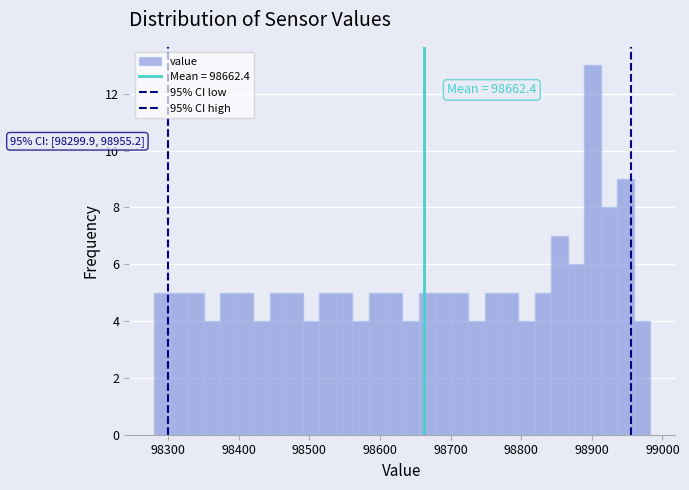

Read against the x-axis, roughly where is the centre of the tallest bar?

98900